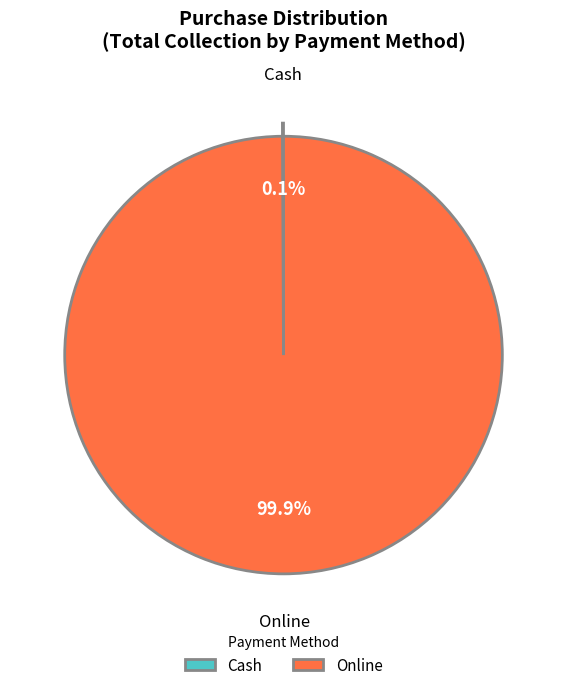

Which category has the biggest portion of the pie?

Online